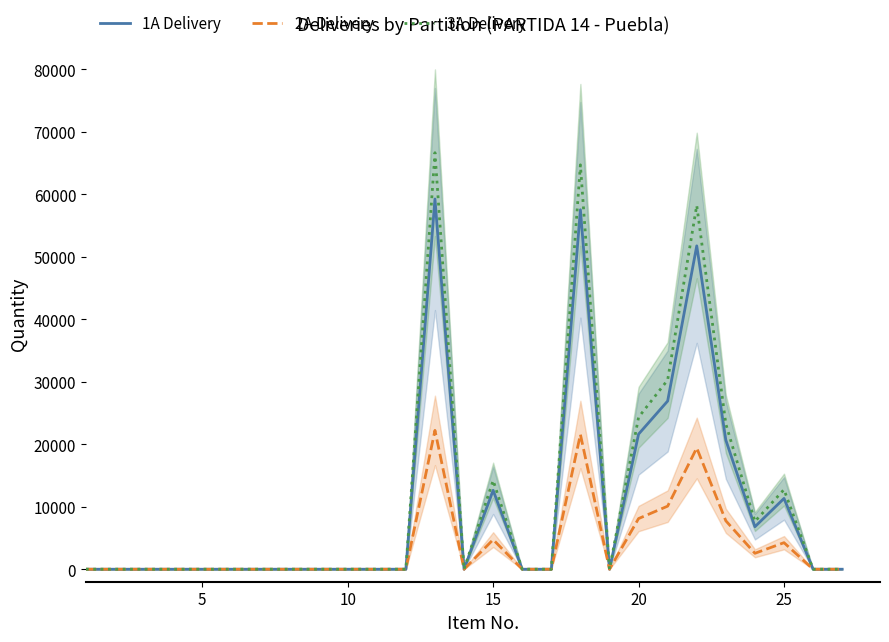

The 2A Delivery series shows 0 at 5. True or false?

True